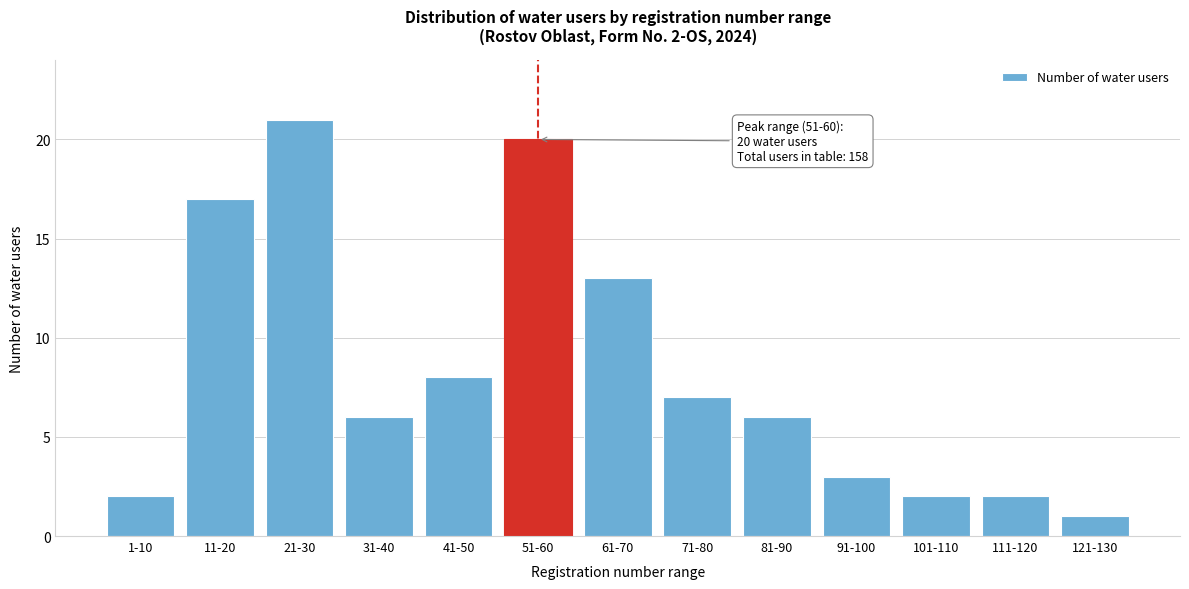

Reading left to right, list all the values displayed in this chart.

2	17	21	6	8	20	13	7	6	3	2	2	1